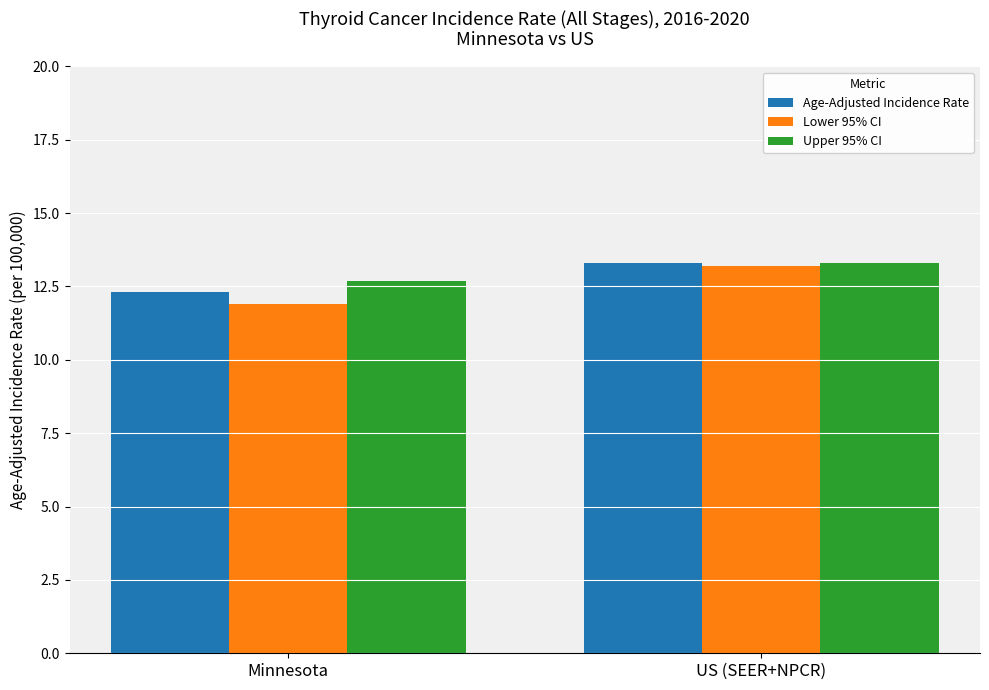

What is the value of the Upper 95% CI bar at the 2nd from the left?

13.3